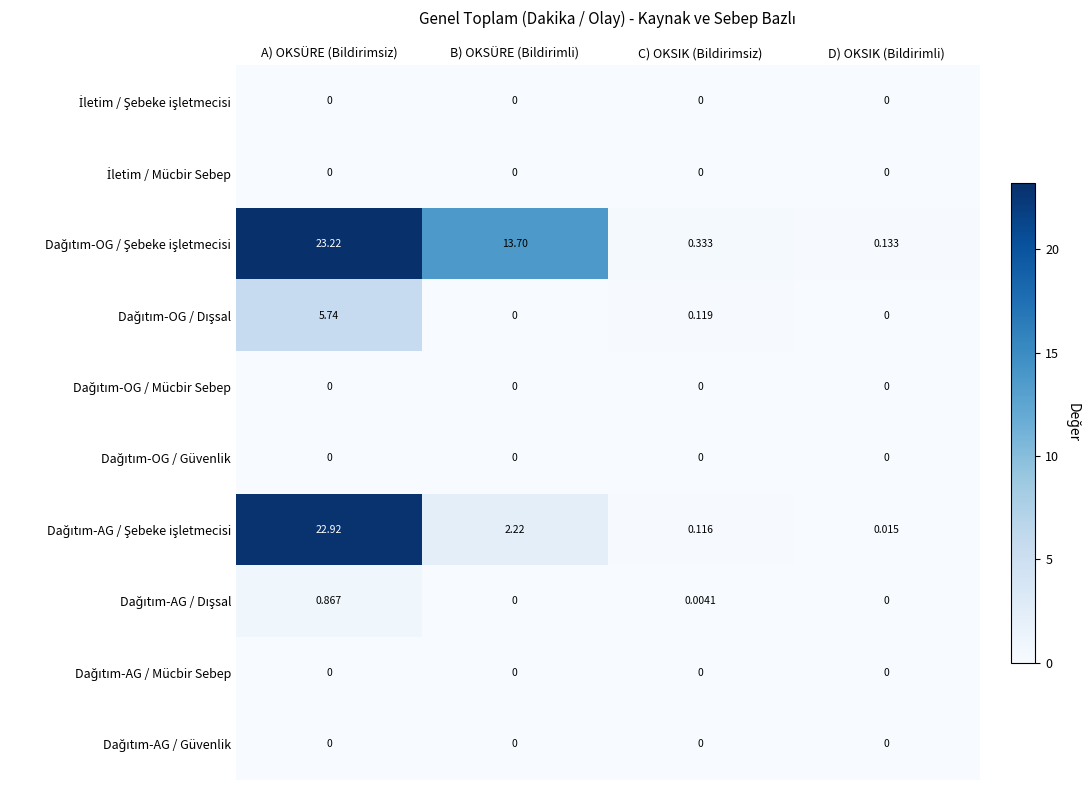

At which category is the sum across all series the highest?

A) OKSÜRE (Bildirimsiz)